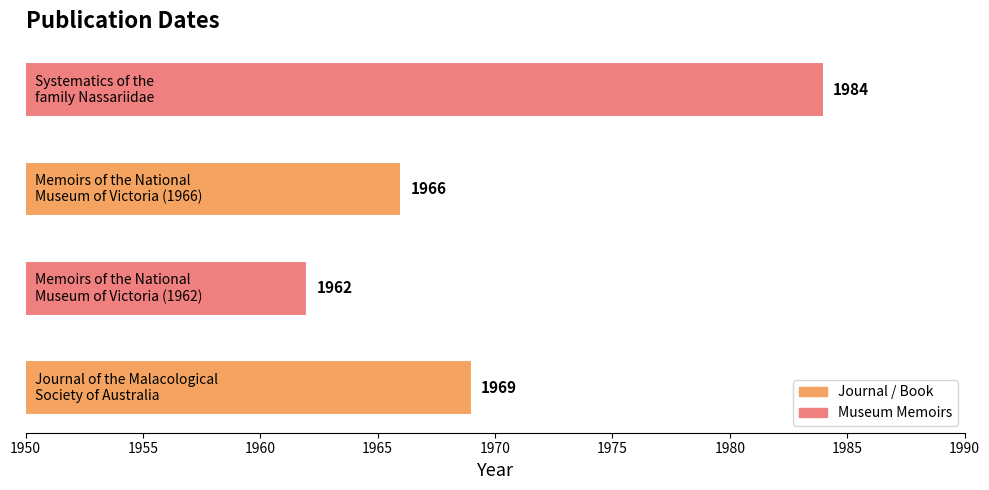

How many distinct data groups are displayed?

1